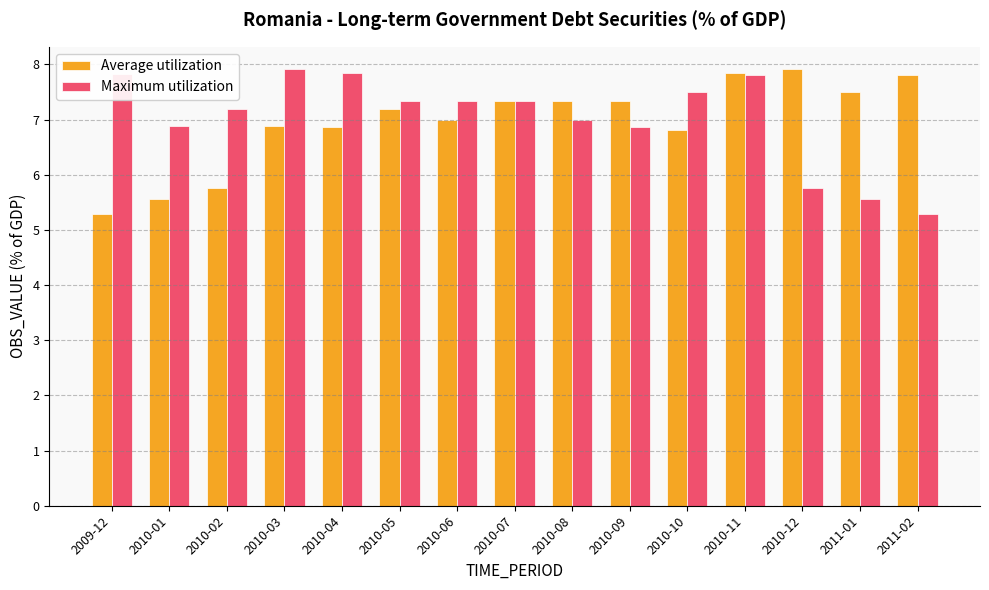

Which series changed the most between 2010-08 and 2010-11?

Maximum utilization